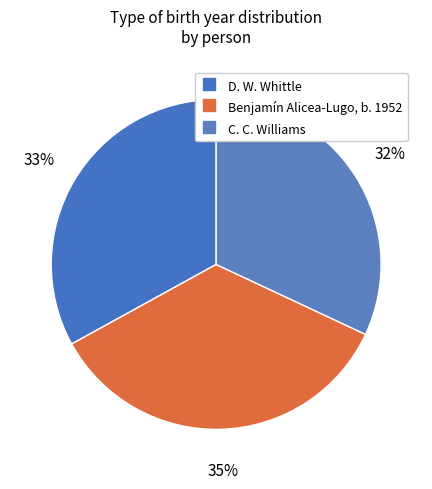

What is the ratio of the value at C. C. Williams to the value at Benjamín Alicea-Lugo, b. 1952?

0.9